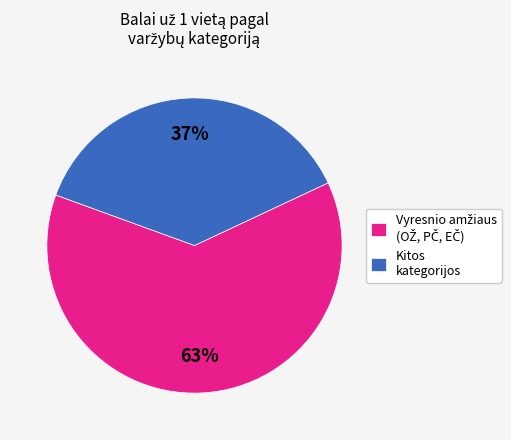

True or false: Kitos kategorijos accounts for 27% of the total.

False